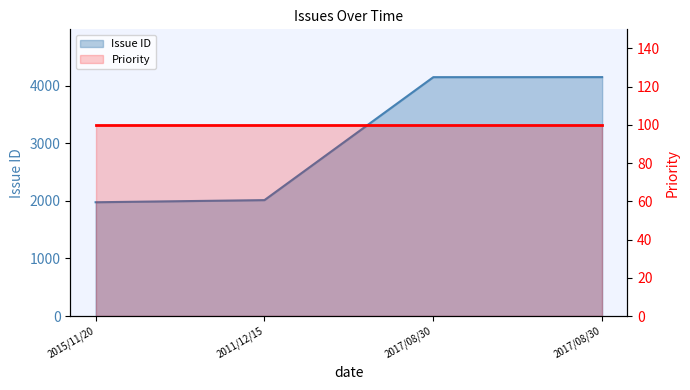

How many data points are less than 4149?

2